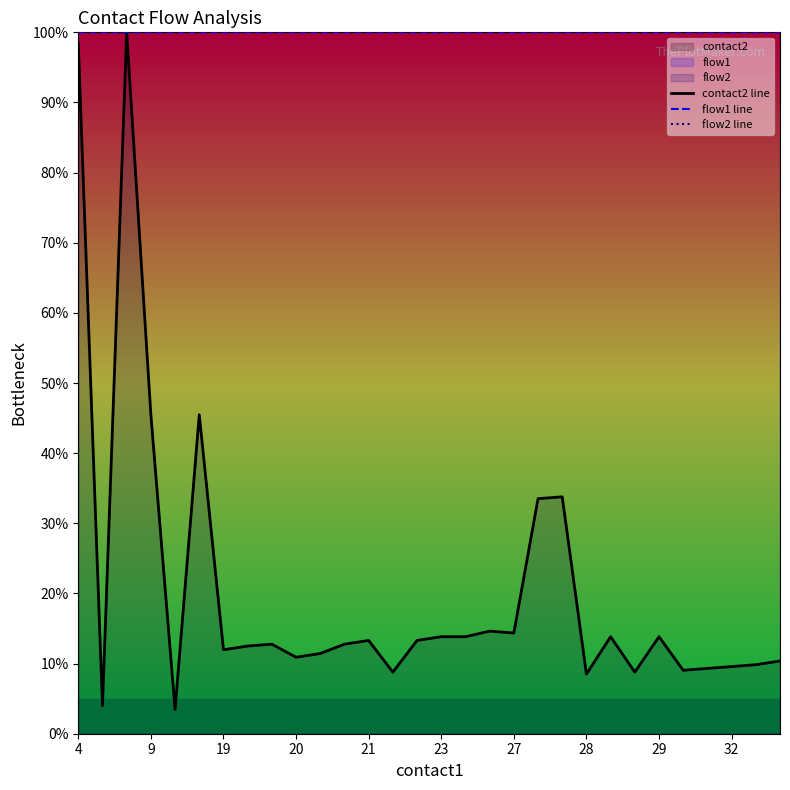

Reading left to right, list all the values displayed in this chart.

contact2 line: 98.4	4.0	100.0	45.5	3.5	45.5	12.0	12.5	12.8	10.9	11.4	12.8	13.3	8.8	13.3	13.8	13.8	14.6	14.4	33.5	33.8	8.5	13.8	8.8	13.8	9.0	9.3	9.6	9.8	10.4
flow1 line: 100.0	100.0	100.0	100.0	100.0	100.0	100.0	100.0	100.0	100.0	100.0	100.0	100.0	100.0	100.0	100.0	100.0	100.0	100.0	100.0	100.0	100.0	100.0	100.0	100.0	100.0	100.0	100.0	100.0	100.0
flow2 line: 100.0	100.0	100.0	100.0	100.0	100.0	100.0	100.0	100.0	100.0	100.0	100.0	100.0	100.0	100.0	100.0	100.0	100.0	100.0	100.0	100.0	100.0	100.0	100.0	100.0	100.0	100.0	100.0	100.0	100.0